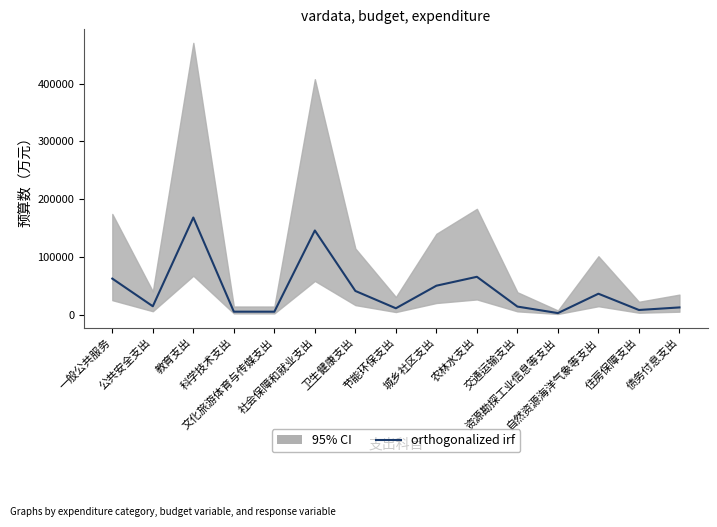

Reading right to left, what are all the values shown in this chart?

12331	7905	36074	2526	13802	65392	49956	10847	40867	145616	4955	4971	168076	14330	62238